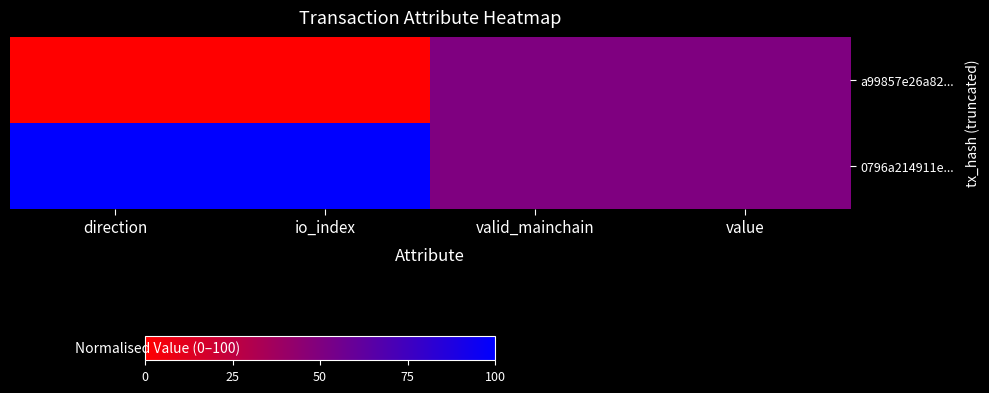

Reading left to right, transcribe all the data shown in this chart.

a99857e26a82...: direction=0	io_index=0	valid_mainchain=50	value=50
0796a214911e...: direction=100	io_index=100	valid_mainchain=50	value=50